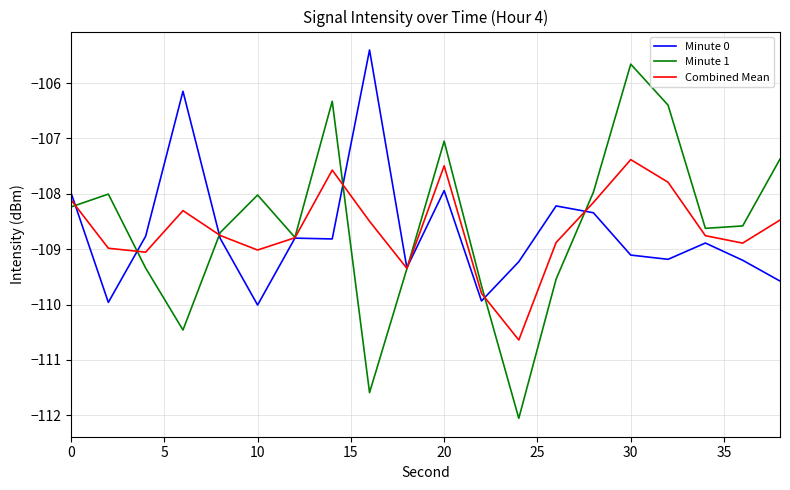

What is the maximum value shown in the chart?

-105.4